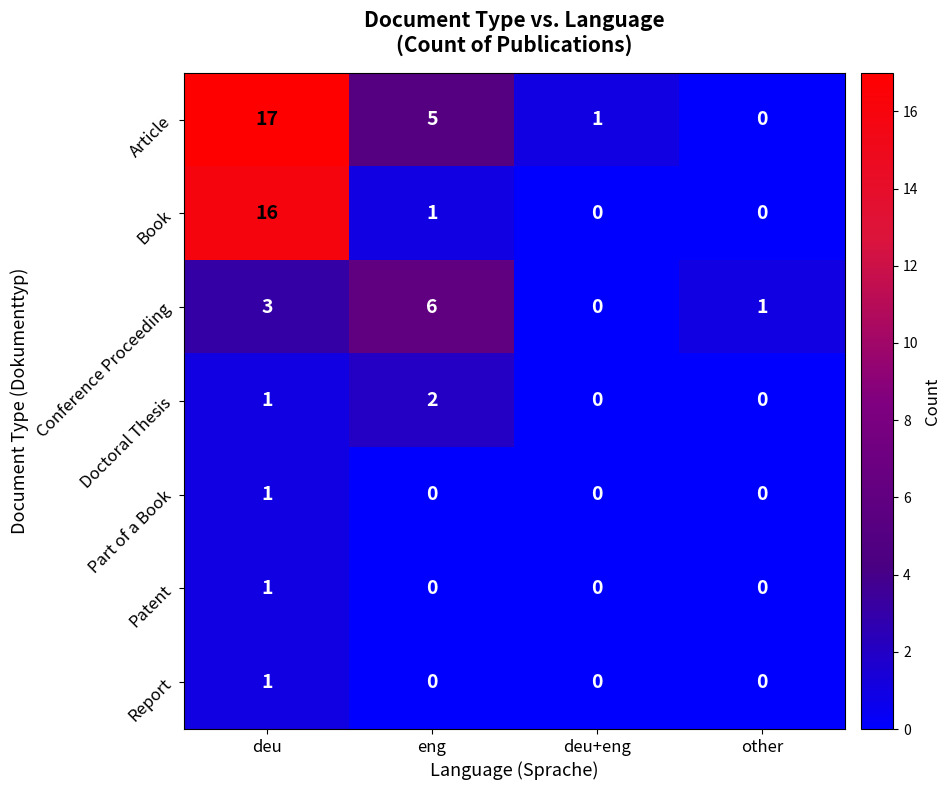

Which series has the largest total across all categories?

Article